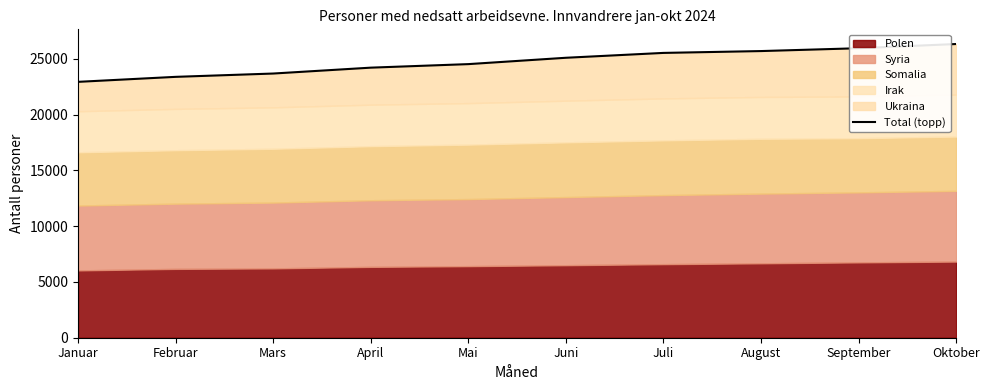

At which label does the data first exceed 25093?

Juli